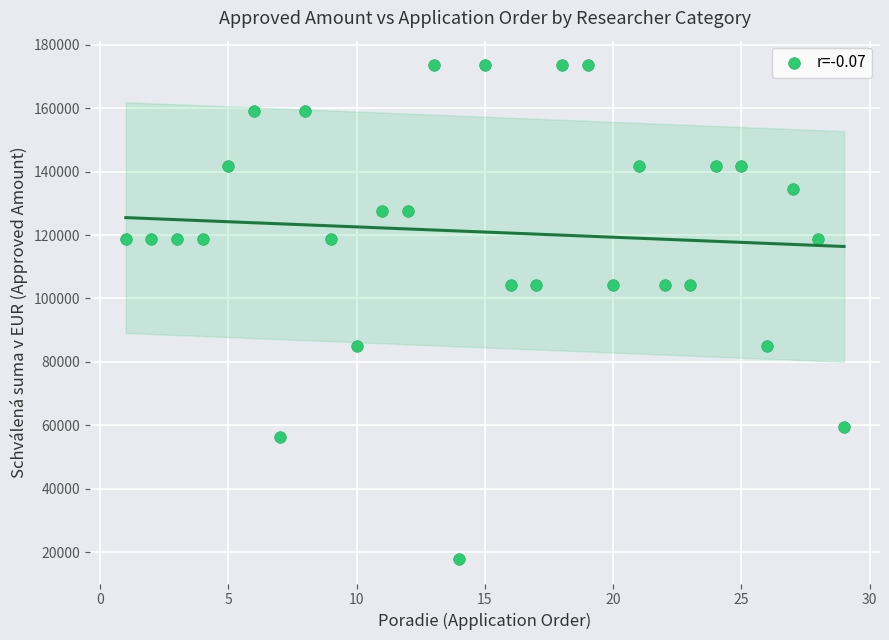

What is the range of Y values (max minus min)?

155634